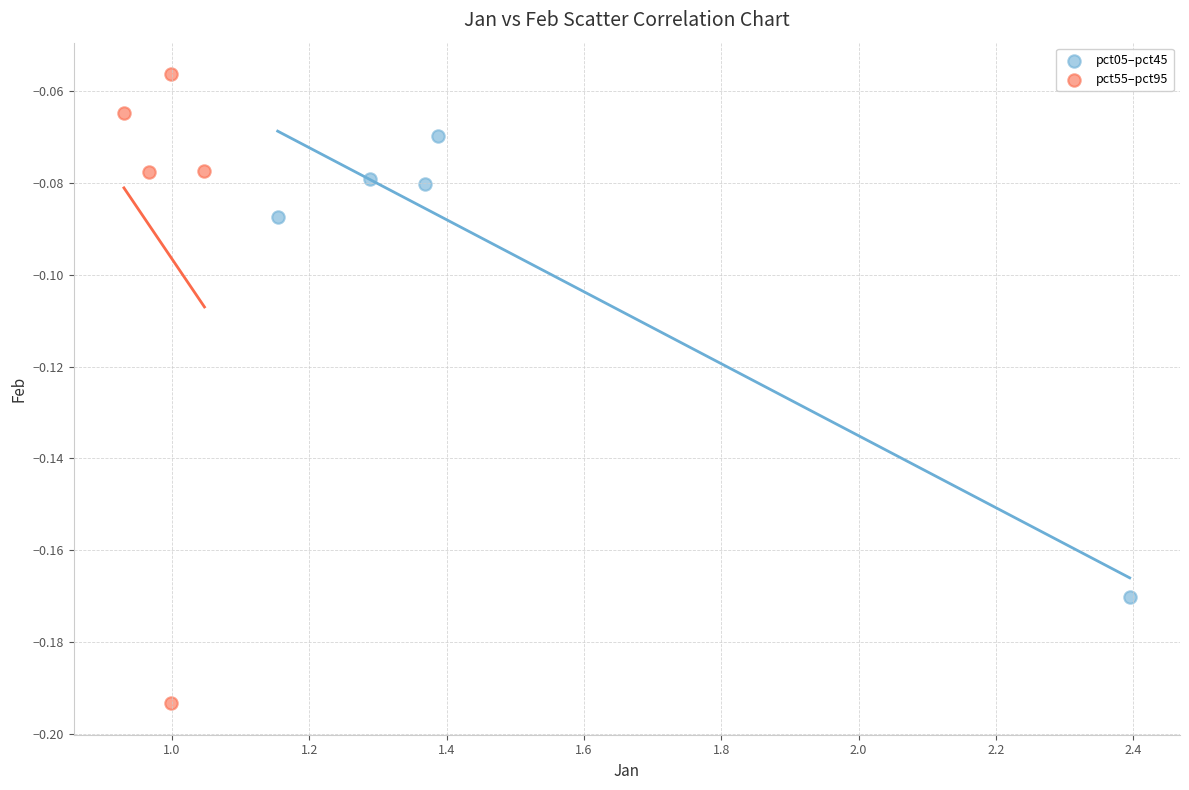

What are all the series names shown in the legend?

pct05–pct45, pct55–pct95